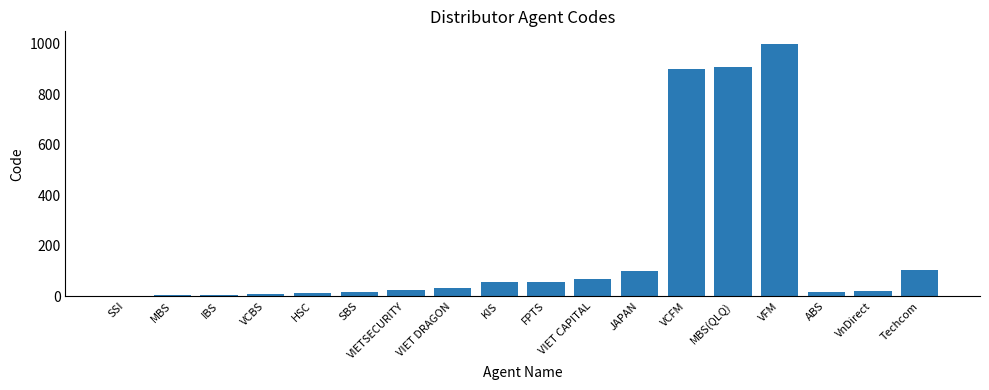

The value at KIS is 57. True or false?

True